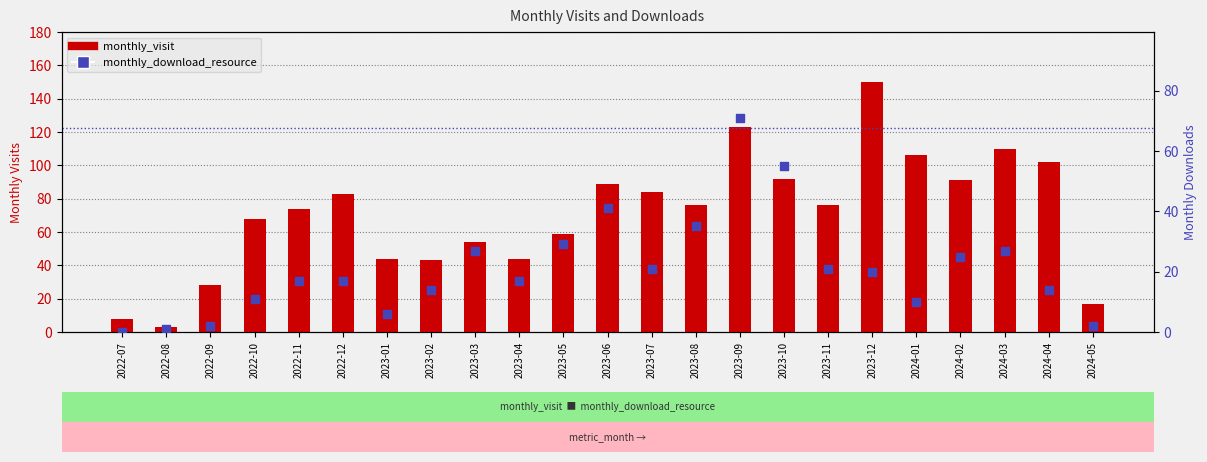

At which category is the sum across all series the highest?

2023-09